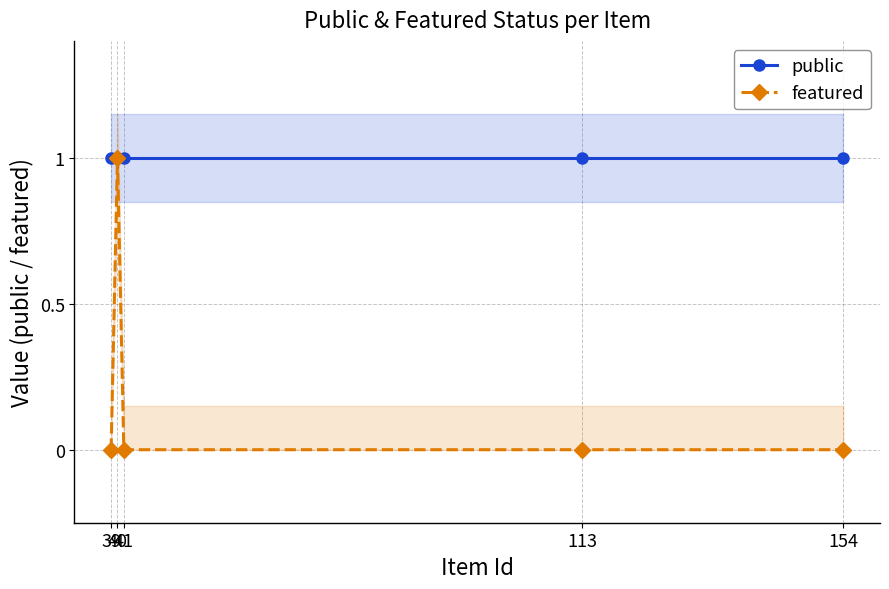

Which category has the lowest value in the featured series?

39